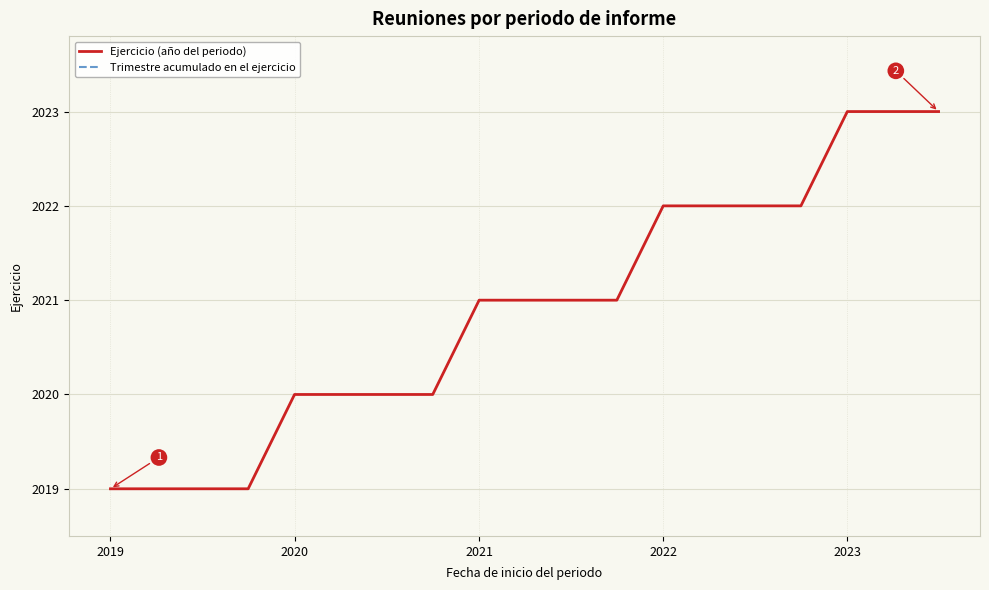

The value of Ejercicio (año del periodo) at 2022 is 2022. True or false?

True